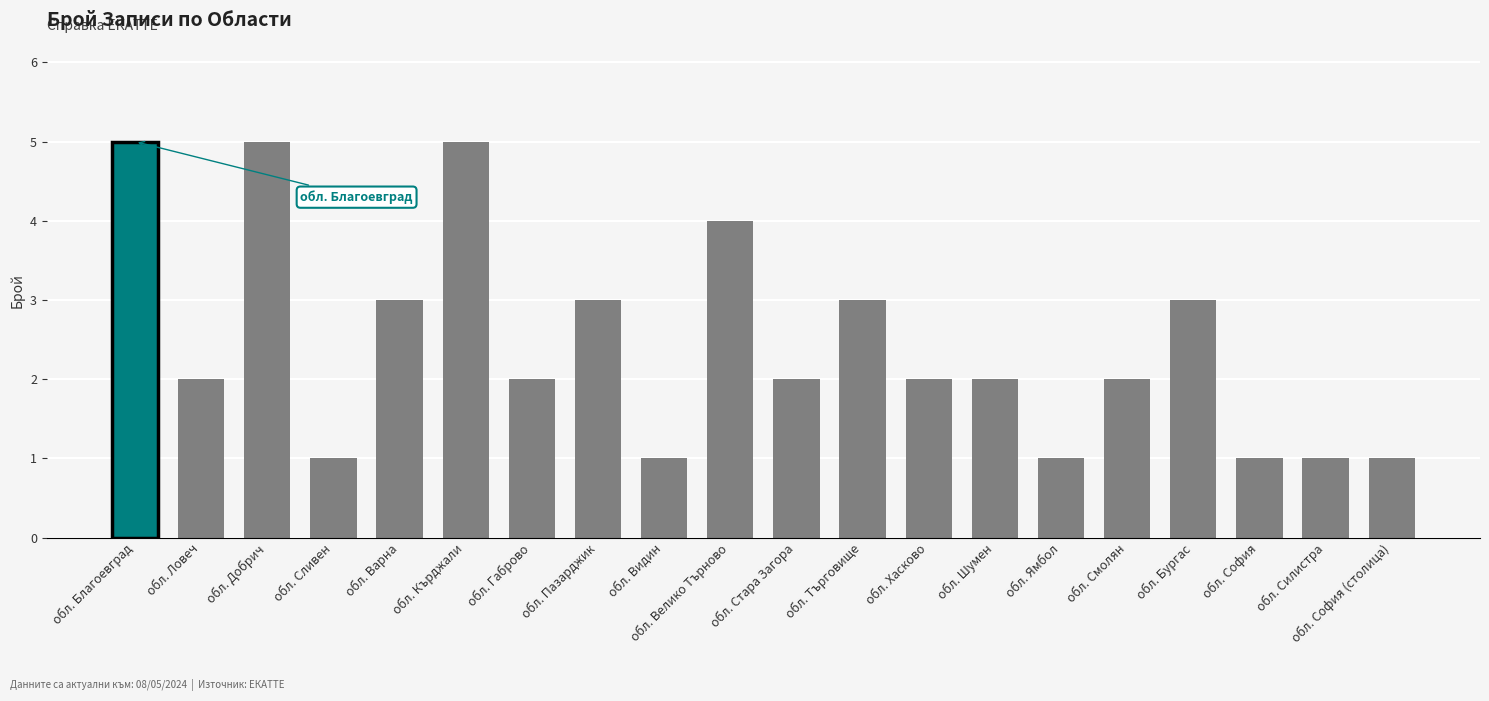

Reading right to left, extract all data points from this chart.

1	1	1	3	2	1	2	2	3	2	4	1	3	2	5	3	1	5	2	5